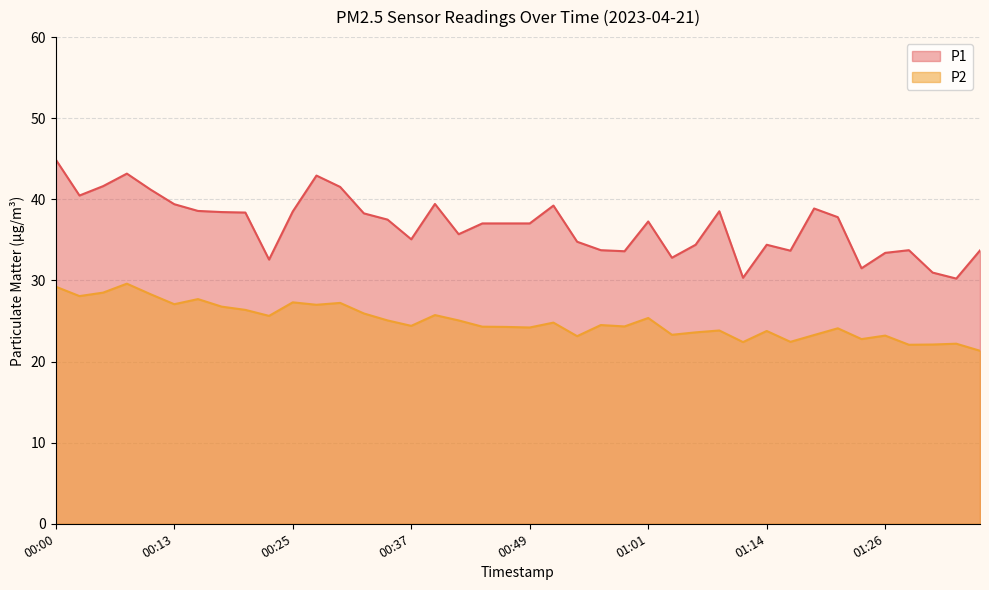

True or false: P1 and P2 intersect in this chart.

False